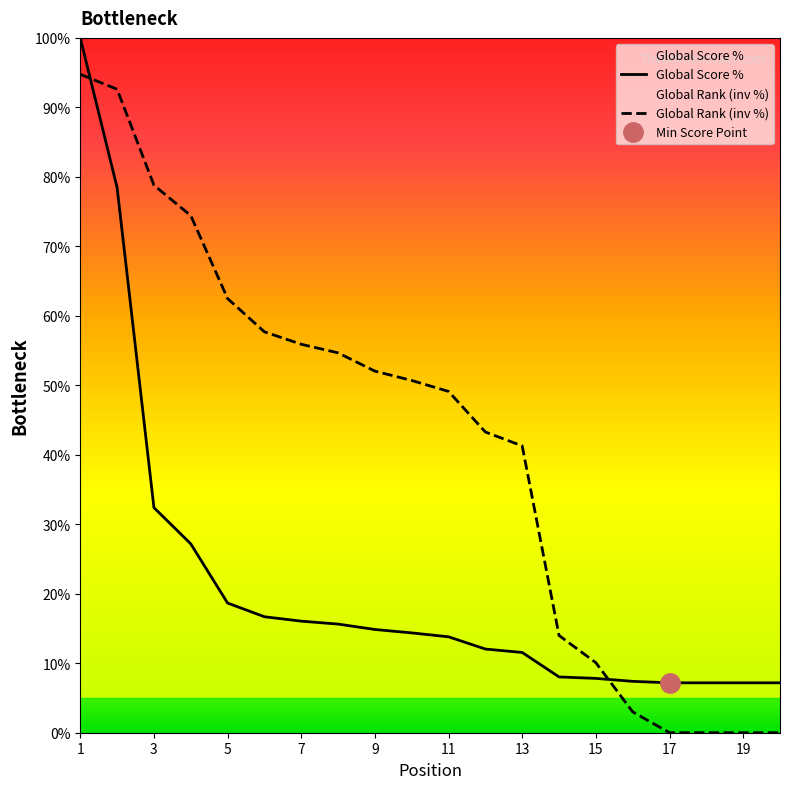

True or false: Global Rank (inv %) has a value of 0.0 at 17.

True